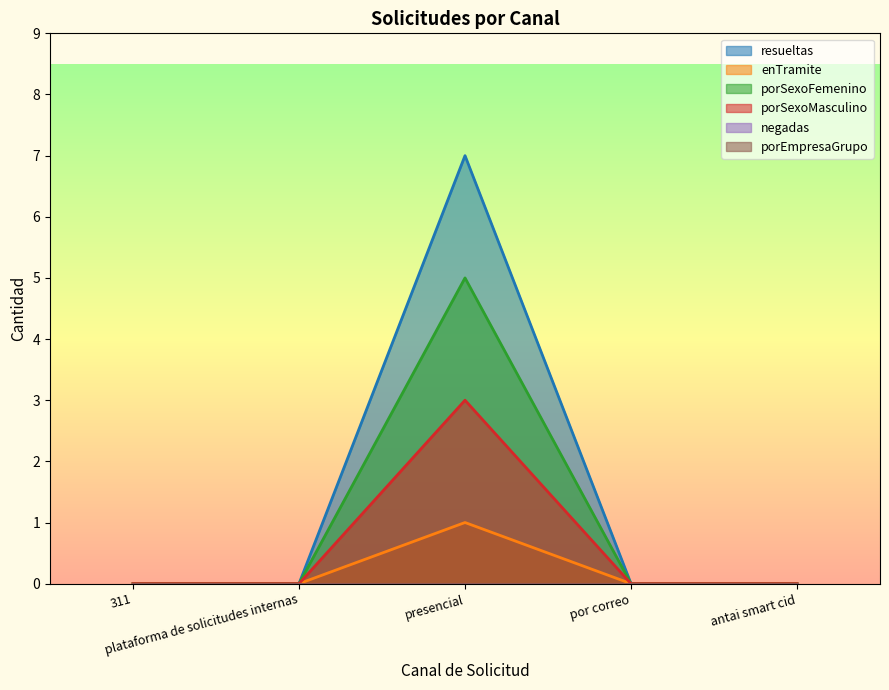

Which has a higher value, 311 or por correo?

311